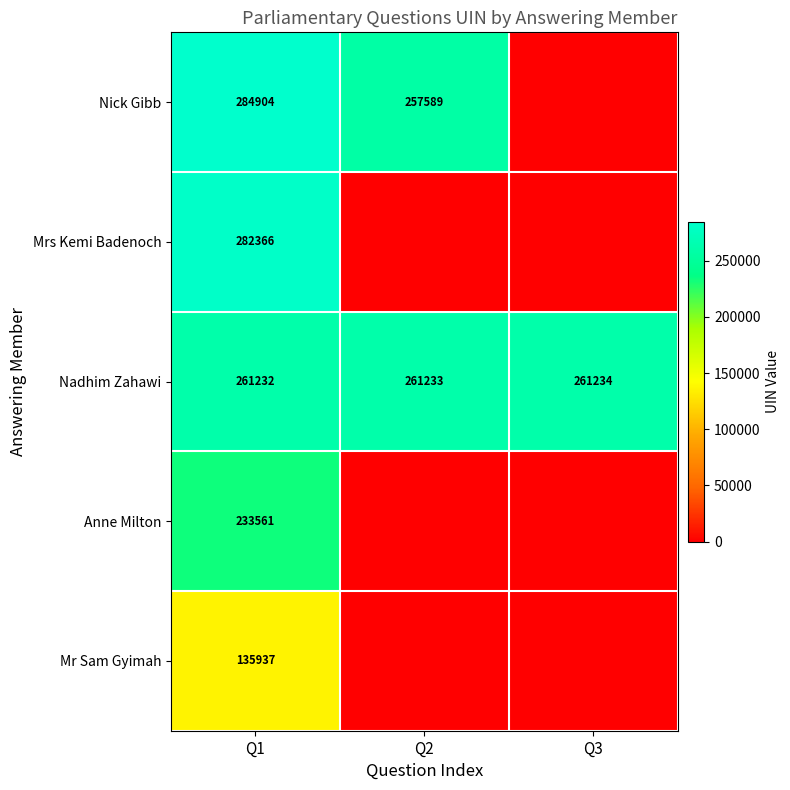

List the labels in order of Nadhim Zahawi value, smallest first.

Q1, Q2, Q3